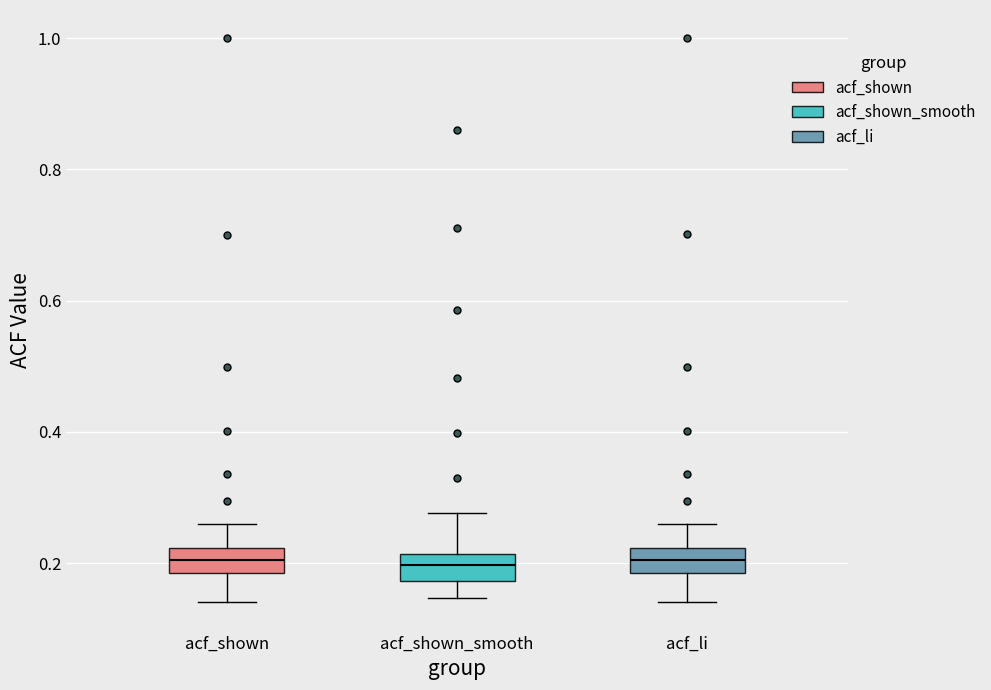

Reading left to right, read every box against the y-axis: the position of its median line, the range the box covers, and the ends of its whiskers. The values are not printed on the chart, so give them approximately, as read against the axis.

acf_shown: median 0.20, box 0.18 to 0.22, whiskers 0.14 to 0.26
acf_shown_smooth: median 0.20, box 0.18 to 0.22, whiskers 0.14 to 0.28
acf_li: median 0.20, box 0.18 to 0.22, whiskers 0.14 to 0.26